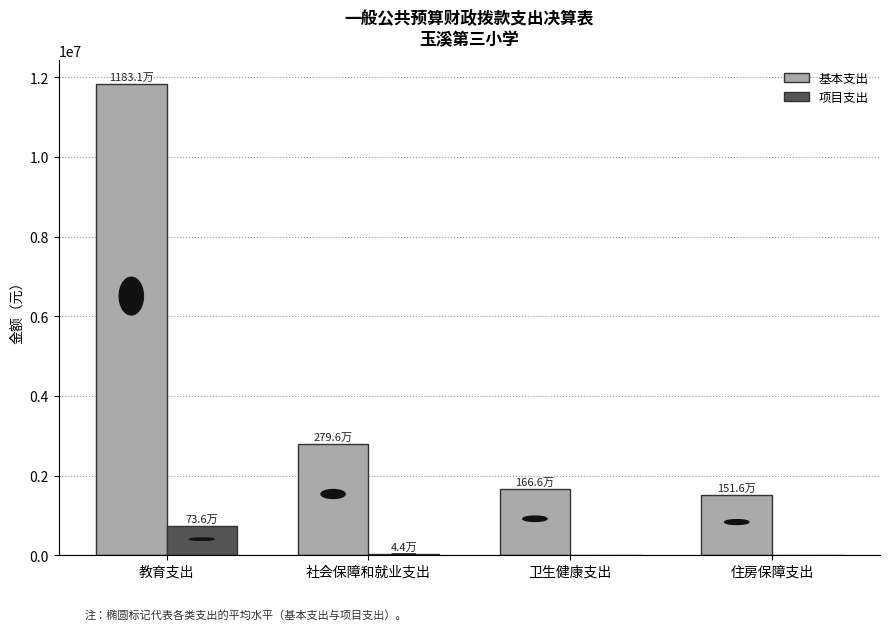

What is the sum of all 项目支出 values?

779591.6